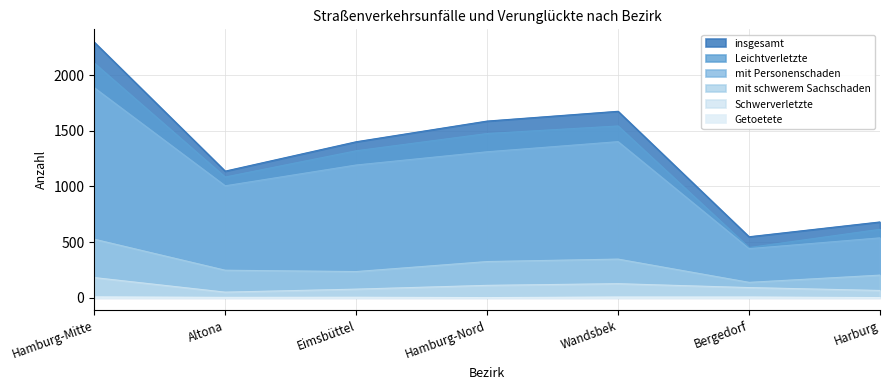

At how many categories does at least one series exceed 329?

7